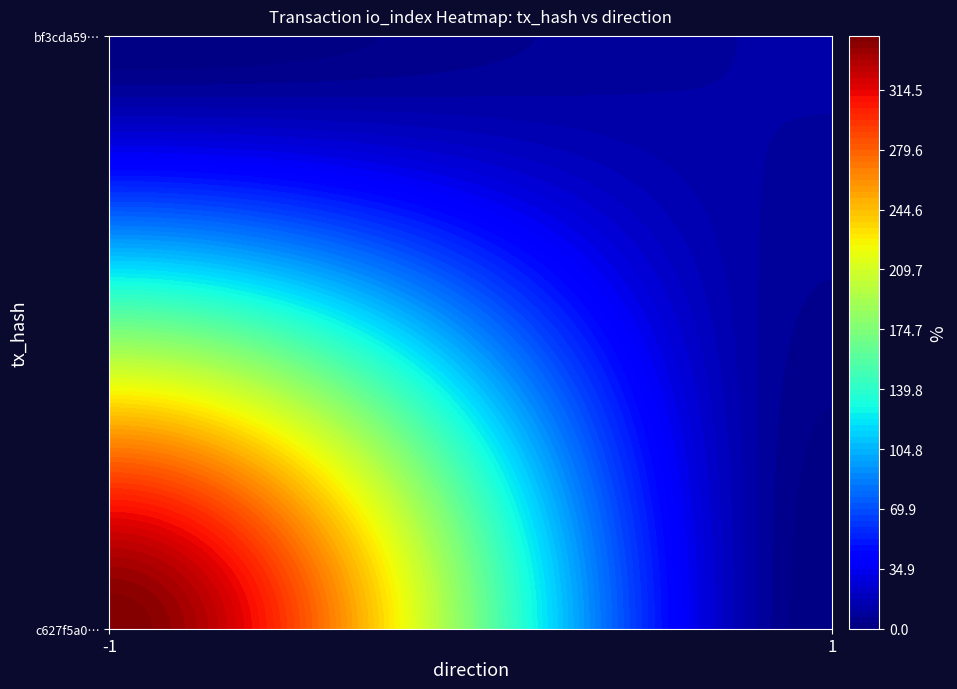

What is the sum of all c627f5a098d2db9b916ddeb4497c1eb7f11ee36 values?

345